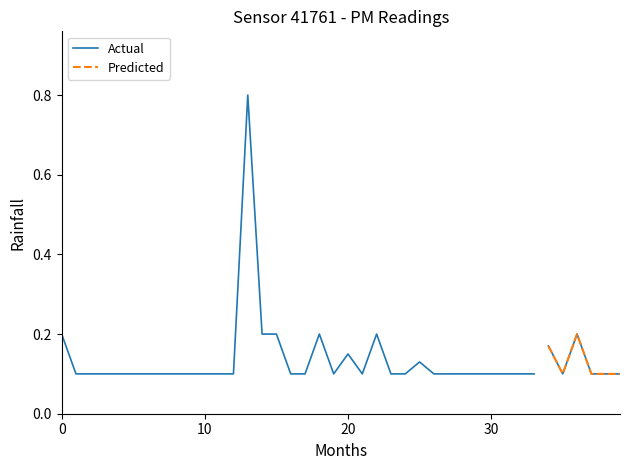

Is it true that P1 equals 0.1 at 00:04?

False